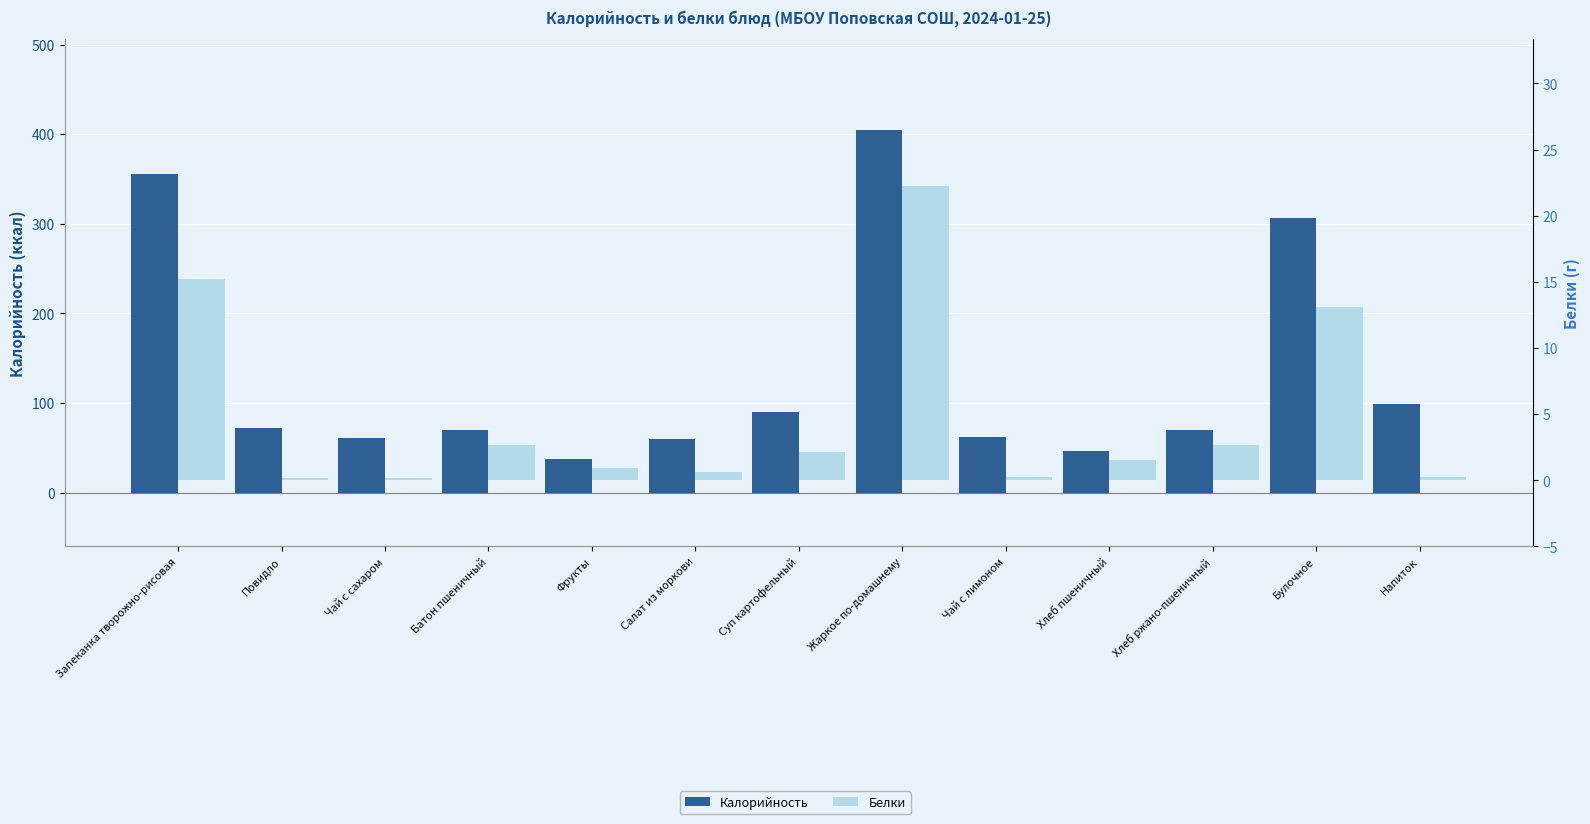

At which label does Белки first exceed 1?

Запеканка творожно-рисовая